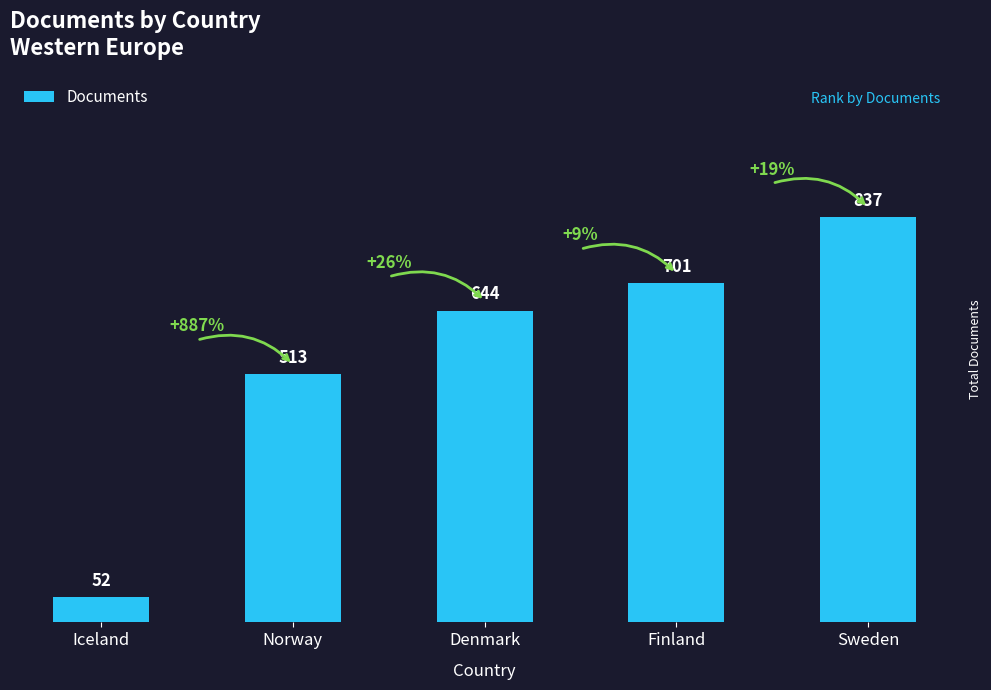

List the labels in order of value, largest first.

Sweden, Finland, Denmark, Norway, Iceland